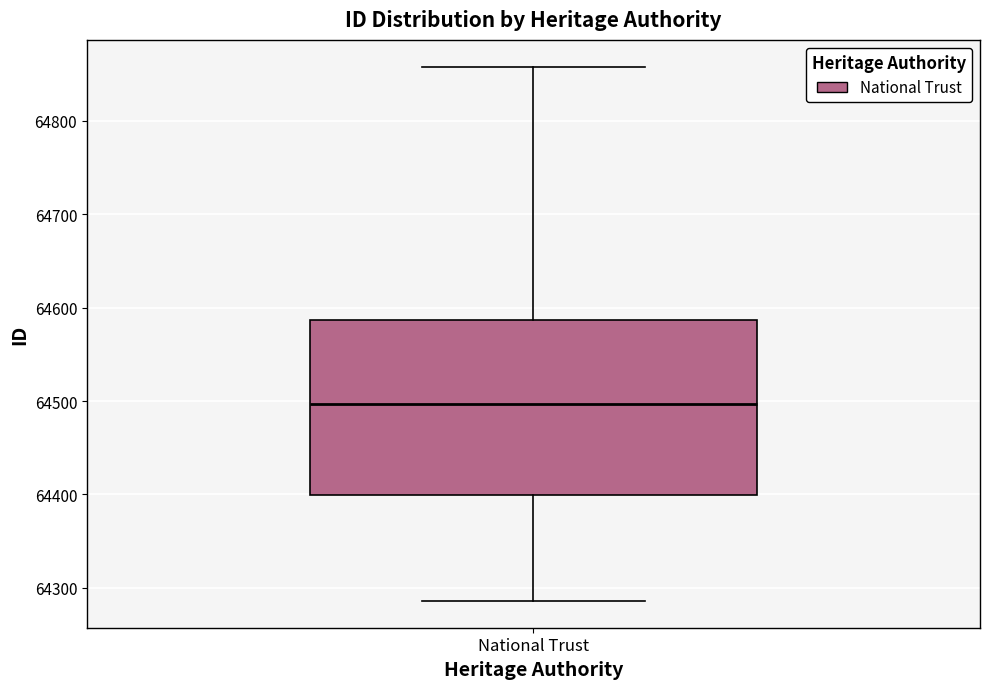

Transcribe this box plot: give where the median line is, the range the box spans, and where the two whiskers end, as read against the y-axis. The values are not printed on the chart, so give them approximately, as read against the axis.

median 64500, box 64400 to 64590, whiskers 64290 to 64860